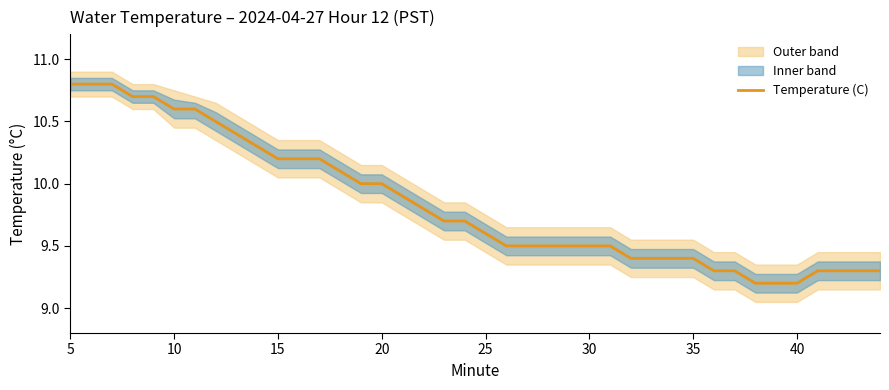

The value of Temperature (C) at 35 is 9.4. True or false?

True